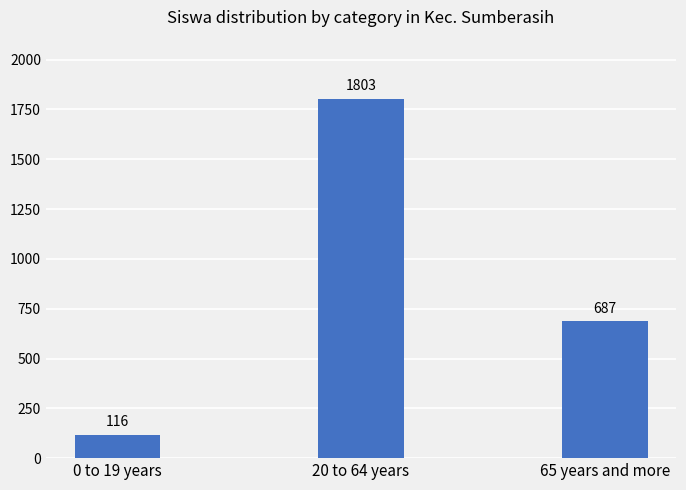

What is the label of the 1st bar from the right?

65 years and more